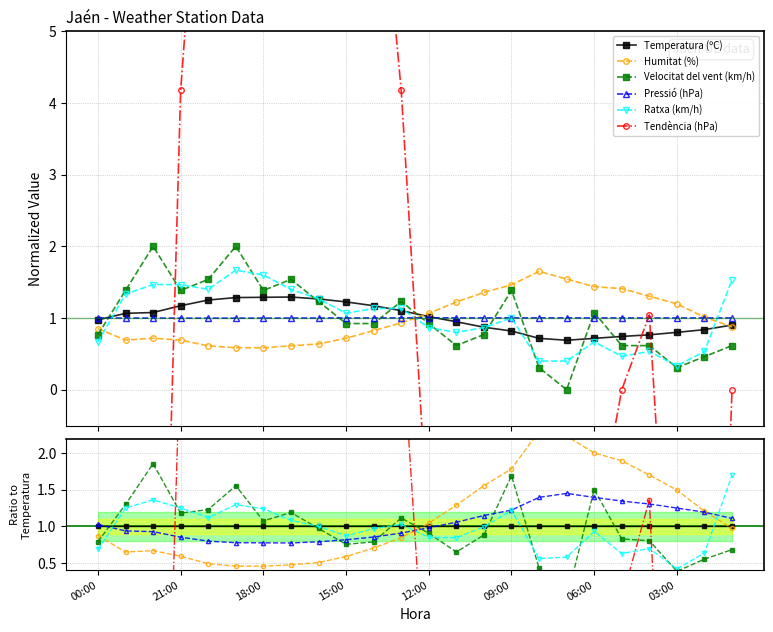

At which label is Pressió (hPa) closest to 1?

12:00